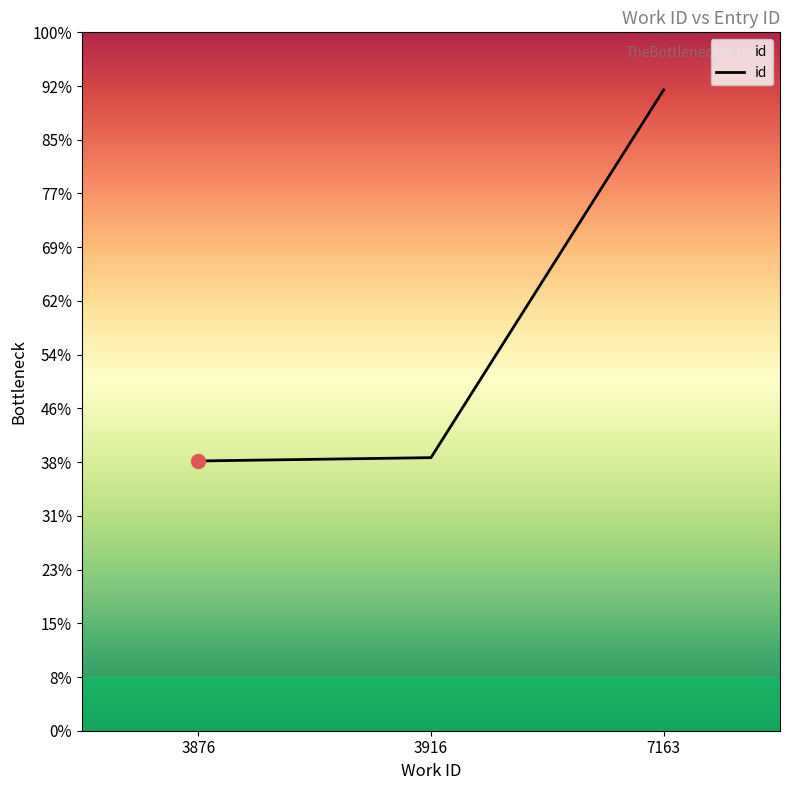

Is this an area chart (filled region under the line)?

Yes